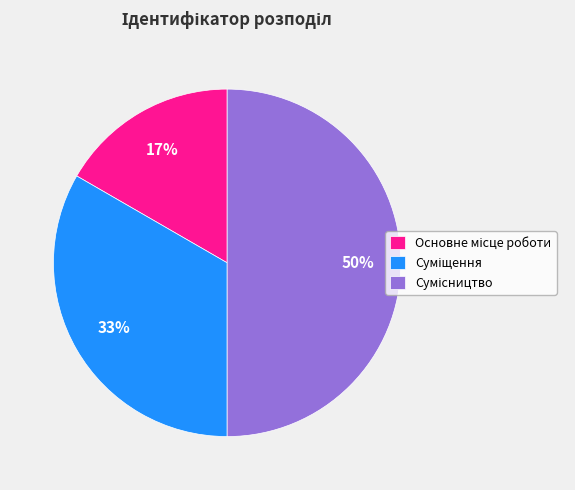

To the nearest percent, what is the difference between the largest and smallest slice percentages?

33%